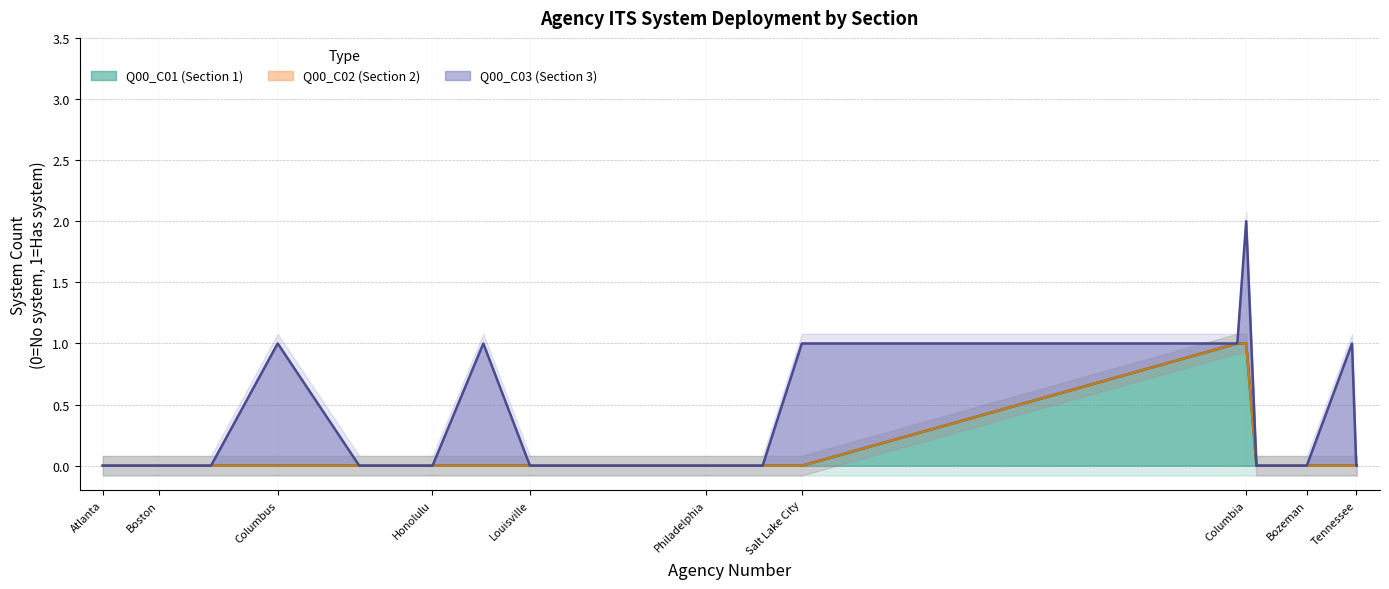

What is the difference between the maximum and minimum values in the Q00_C01 (Section 1) series?

1